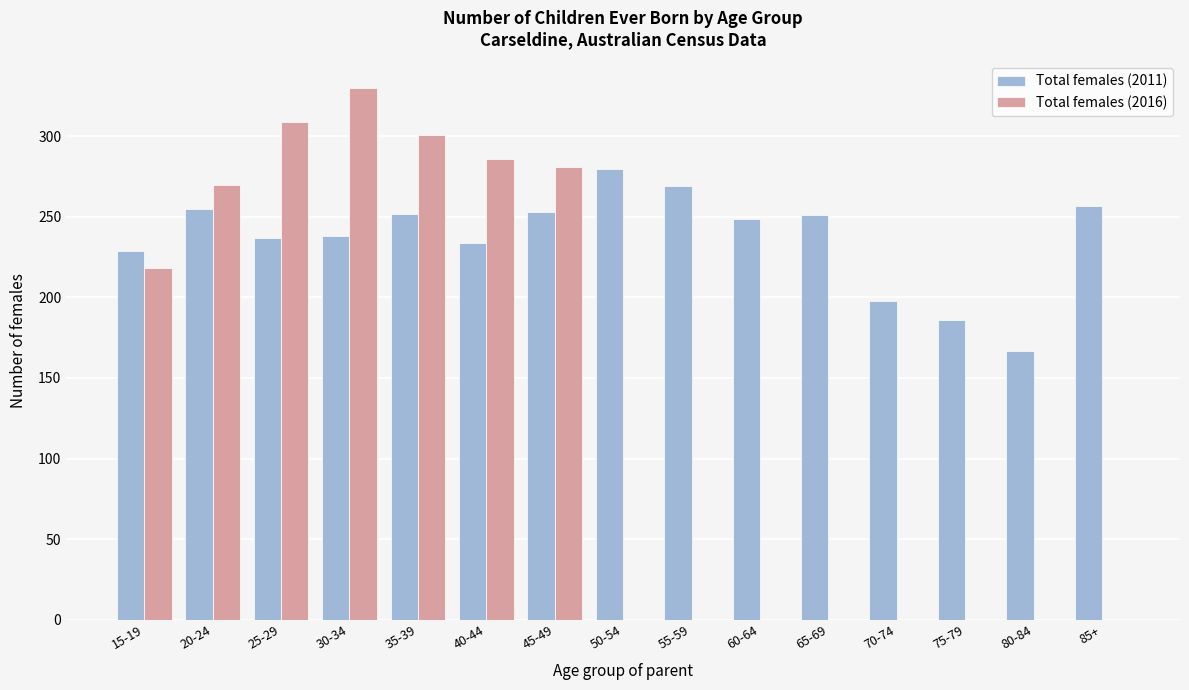

At which category is the sum across all series the highest?

30-34